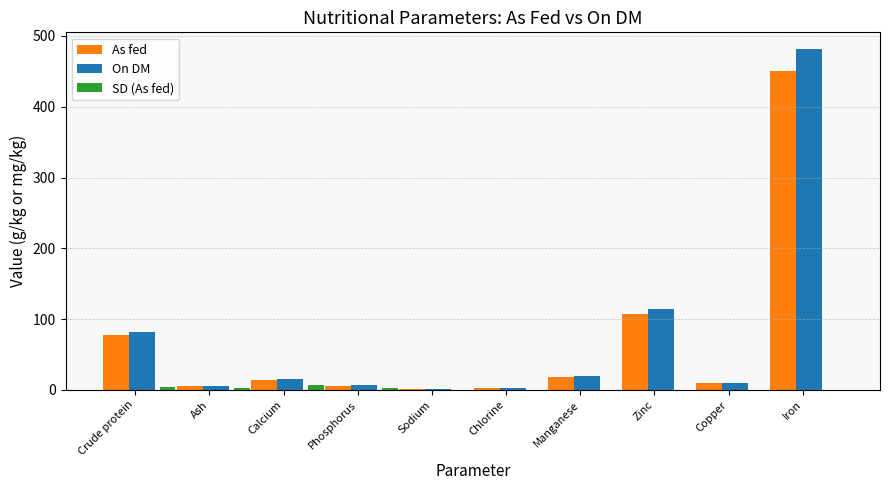

The value of As fed at Iron is 450.0. True or false?

True